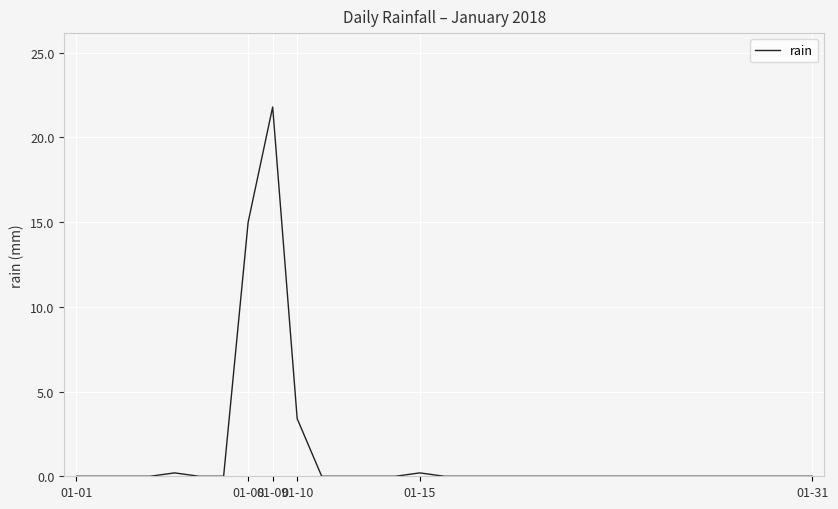

What is the difference between the maximum and minimum values?

21.8